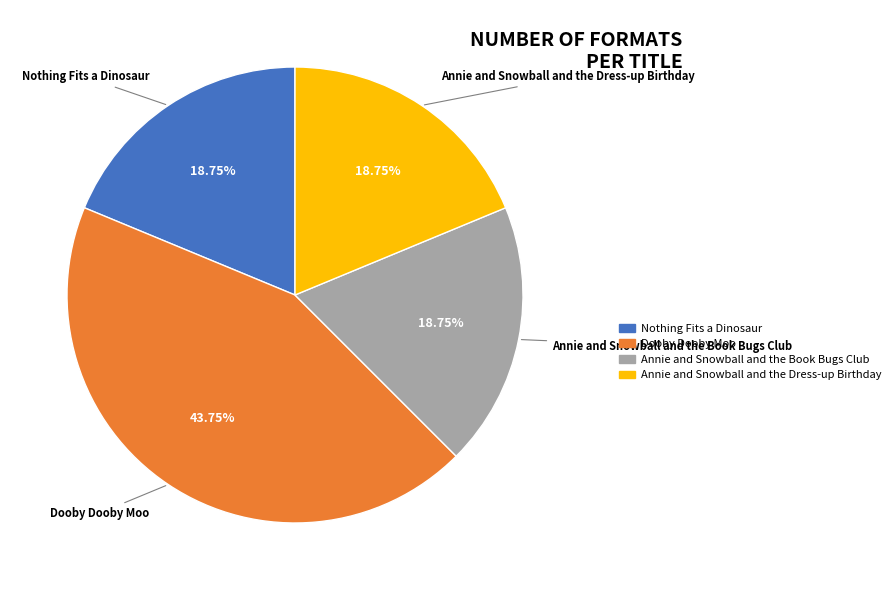

Combined, do Annie and Snowball and the Book Bugs Club and Annie and Snowball and the Dress-up Birthday account for over 50%?

No